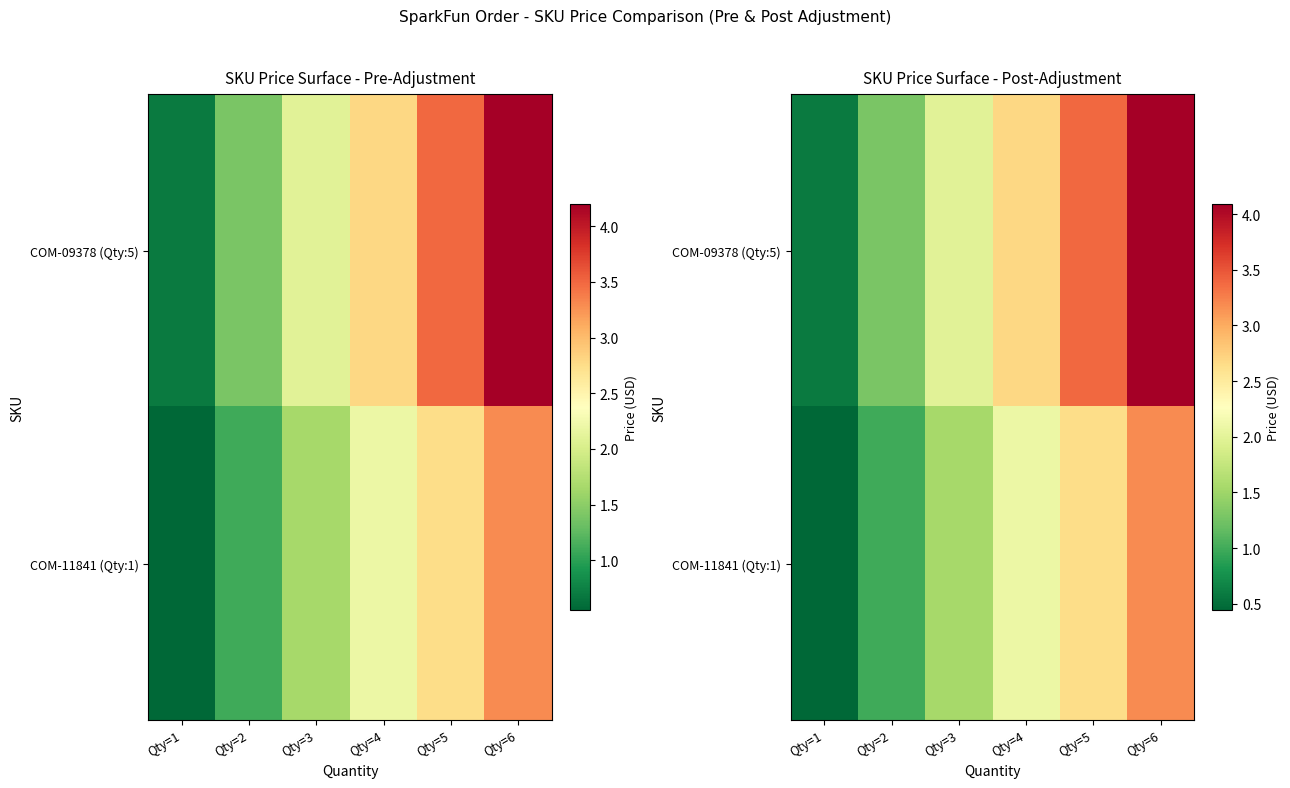

What is the spread (max minus min) of values at Qty=1?

0.1